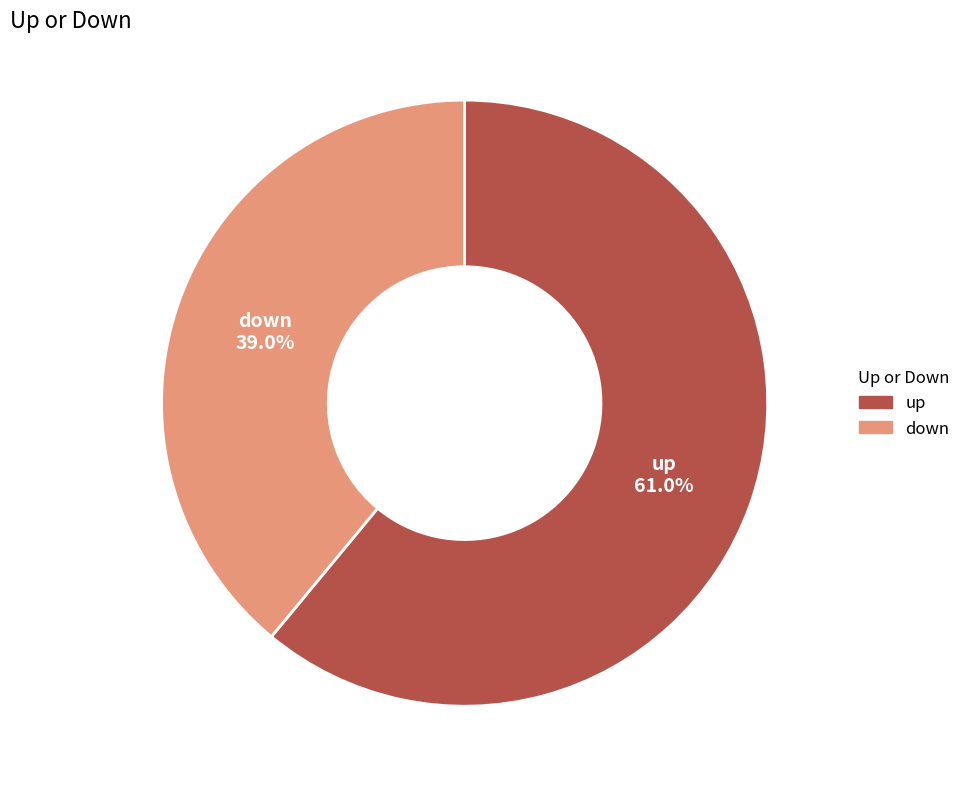

Between up and down, which is larger?

up